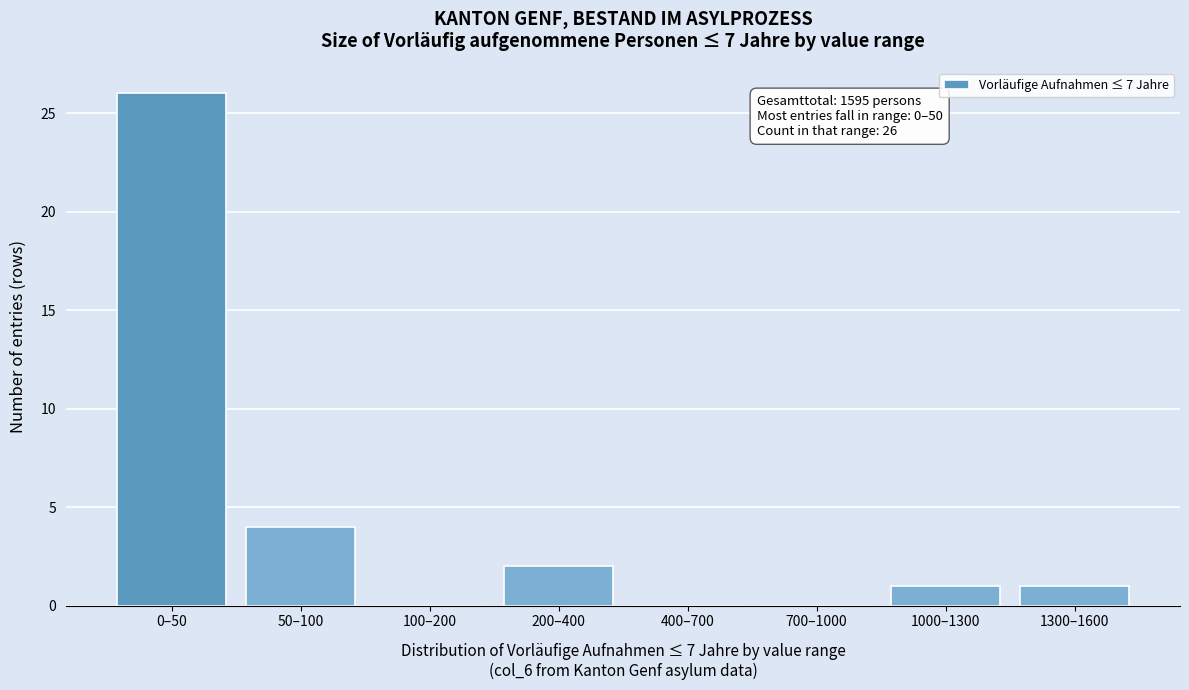

Reading left to right, extract all data points from this chart.

0–50=26	50–100=4	100–200=0	200–400=2	400–700=0	700–1000=0	1000–1300=1	1300–1600=1